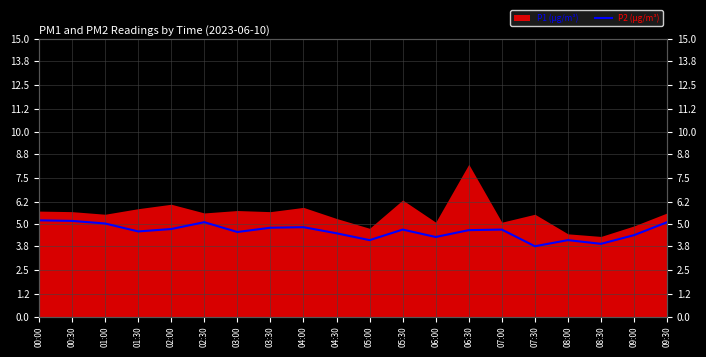

Reading right to left, list all the values displayed in this chart.

09:30=5.1	09:00=4.4	08:30=3.9	08:00=4.1	07:30=3.8	07:00=4.7	06:30=4.7	06:00=4.3	05:30=4.7	05:00=4.1	04:30=4.5	04:00=4.8	03:30=4.8	03:00=4.6	02:30=5.1	02:00=4.7	01:30=4.6	01:00=5.0	00:30=5.2	00:00=5.2